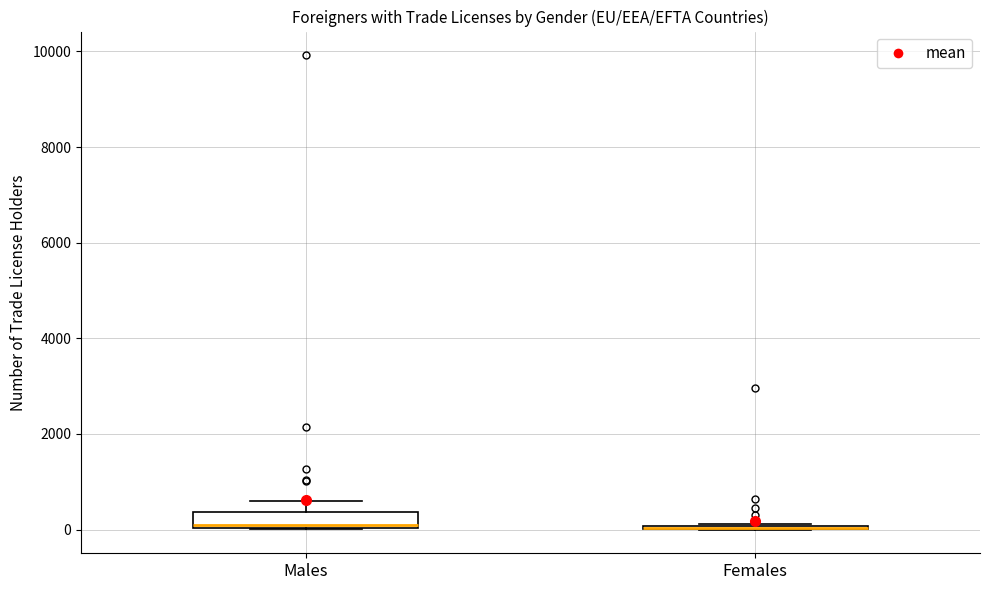

Reading left to right, transcribe this box plot: for each box, give where its median line is, the range the box spans, and where its two whiskers end, as read against the y-axis. The values are not printed on the chart, so give them approximately, as read against the axis.

Males: median 0, box 0 to 400, whiskers 0 to 600
Females: box collapsed to a line at 0, whiskers 0 to 200